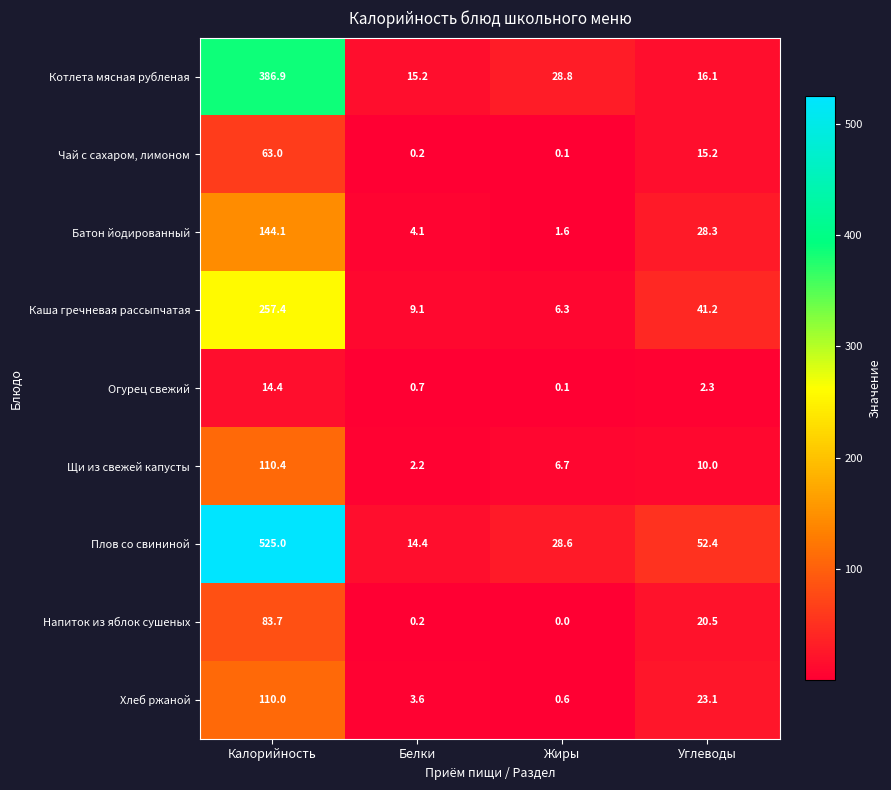

Which label corresponds to the largest value in the chart?

Калорийность